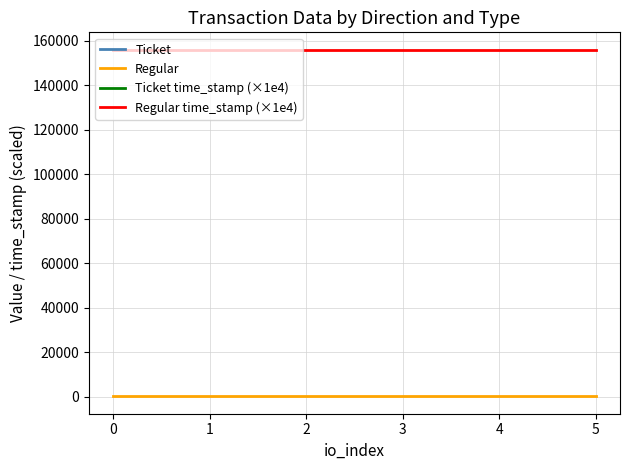

Is it true that Regular time_stamp (×1e4) equals 38599.6 at 0?

False